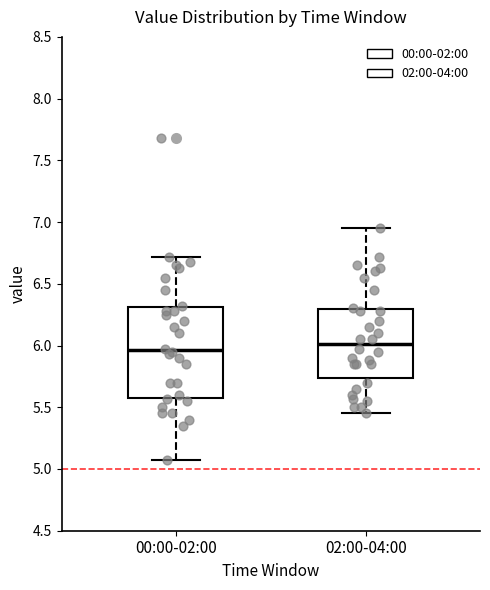

Reading left to right, read every box against the y-axis: the position of its median line, the range the box covers, and the ends of its whiskers. The values are not printed on the chart, so give them approximately, as read against the axis.

00:00-02:00: median 5.95, box 5.60 to 6.30, whiskers 5.05 to 6.70
02:00-04:00: median 6.00, box 5.75 to 6.30, whiskers 5.45 to 6.95